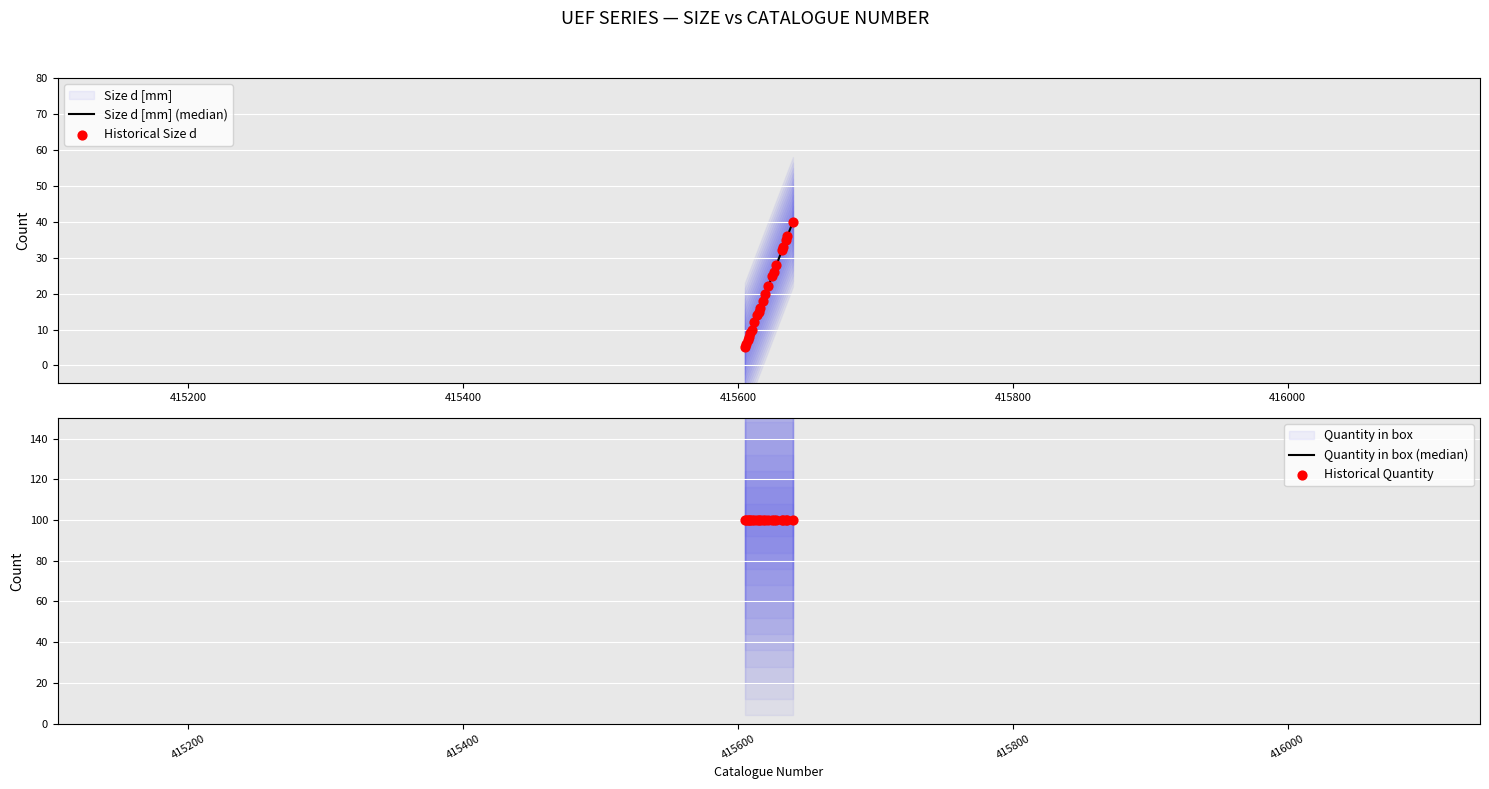

Which series contains the lowest Y value?

Size d [mm] (median)